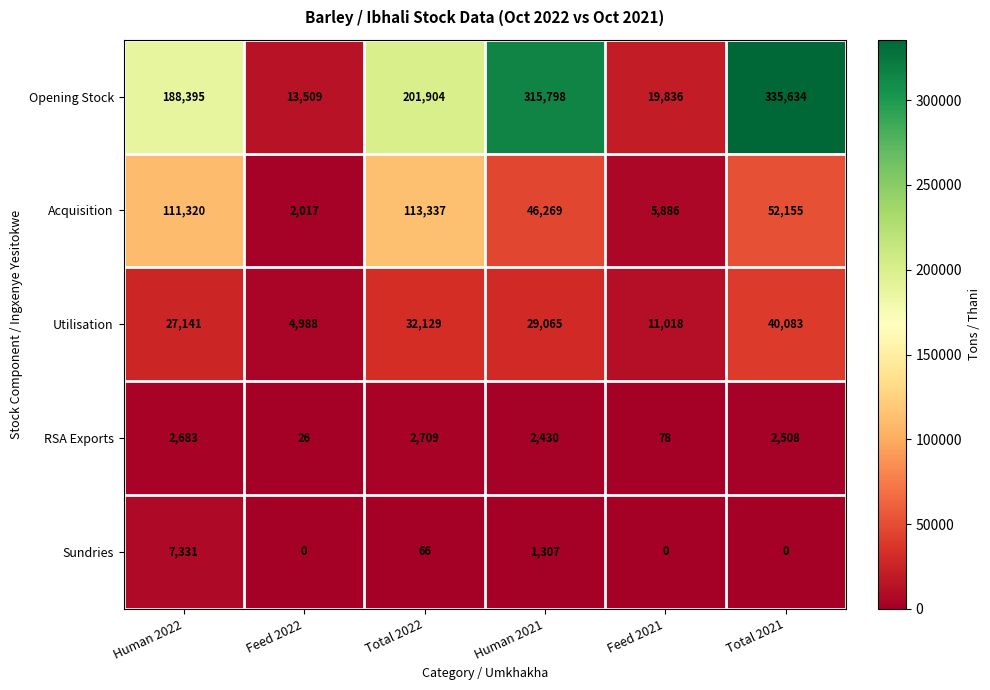

At Feed 2021, list the series in order from largest to smallest.

Opening Stock, Utilisation, Acquisition, RSA Exports, Sundries